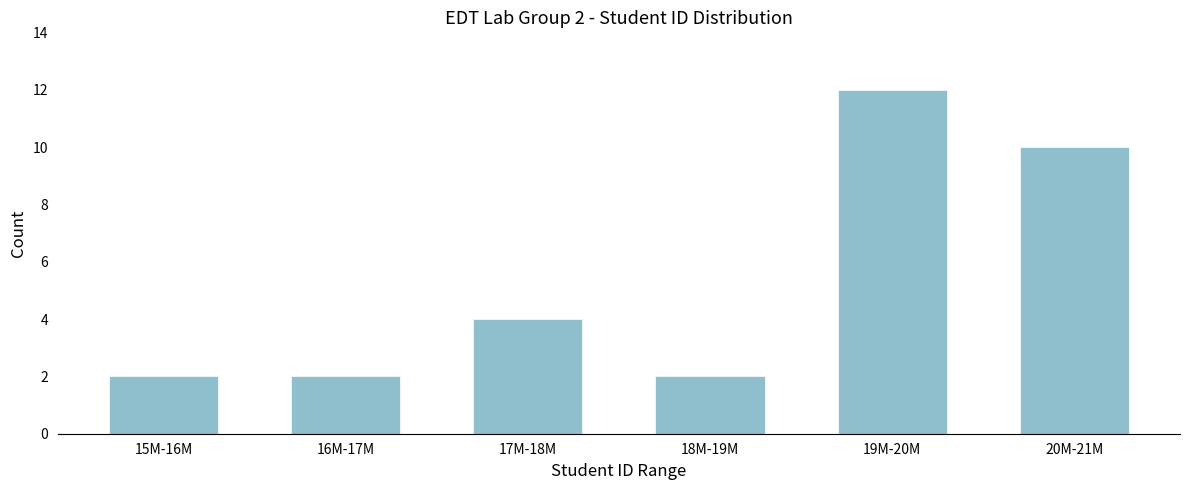

Reading right to left, extract all data points from this chart.

20M-21M=10	19M-20M=12	18M-19M=2	17M-18M=4	16M-17M=2	15M-16M=2